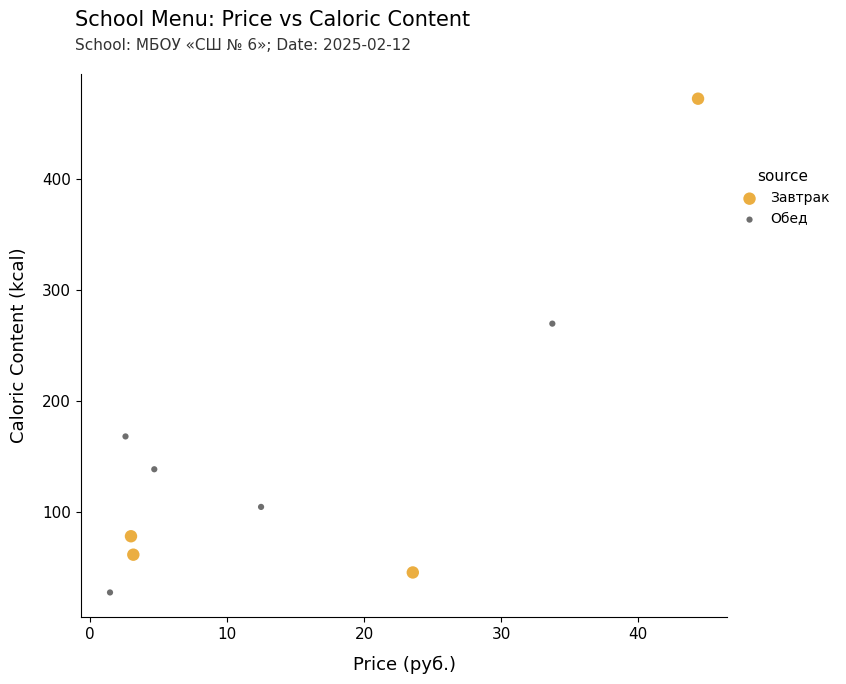

Which series contains the highest Y value?

Завтрак